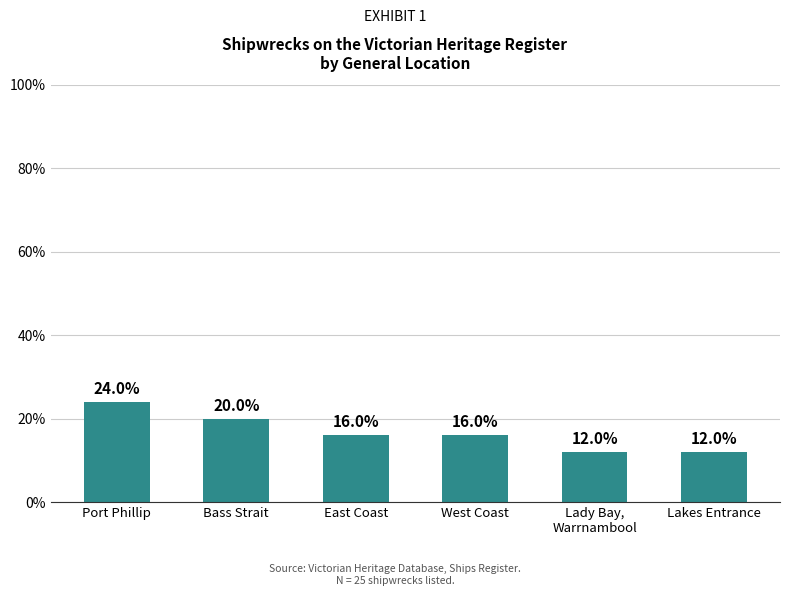

What is the change in value from West Coast to Lakes Entrance?

-4